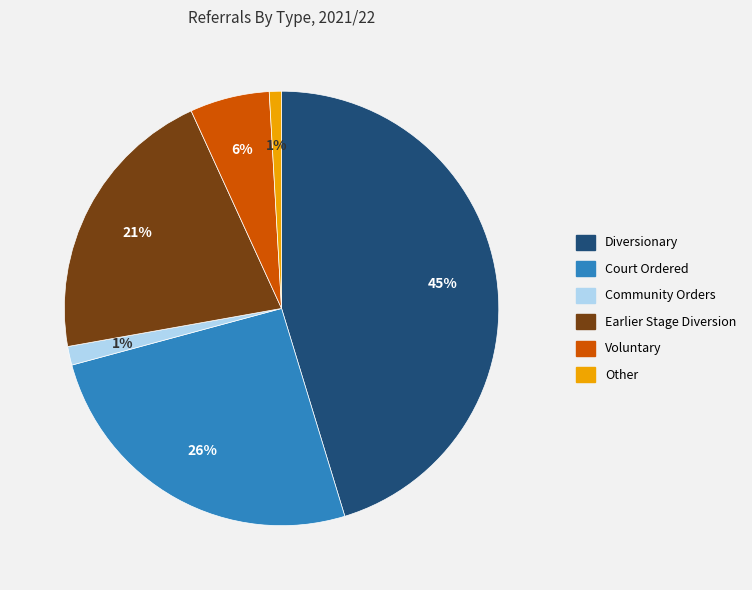

Does Community Orders represent more than half of the total?

No